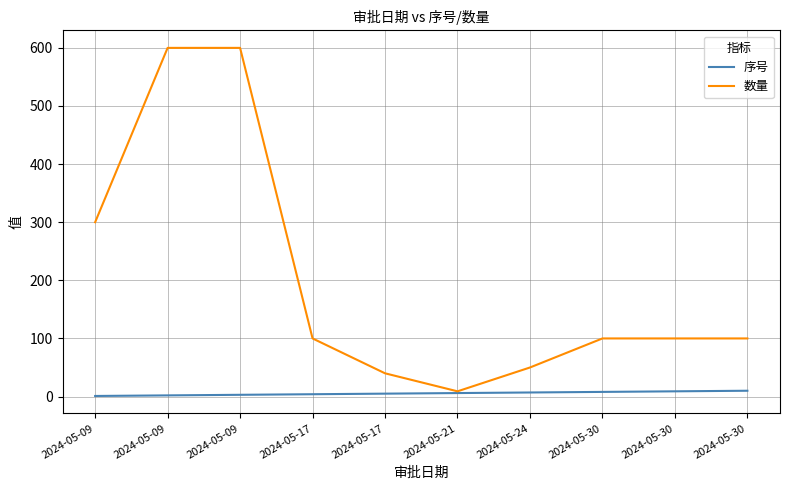

How many 序号 values are between 3 and 8?

6